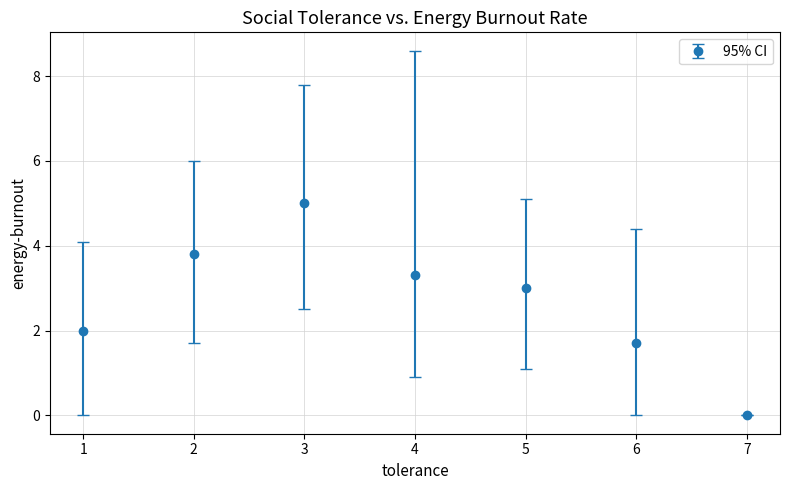

Where is the first local maximum?

3